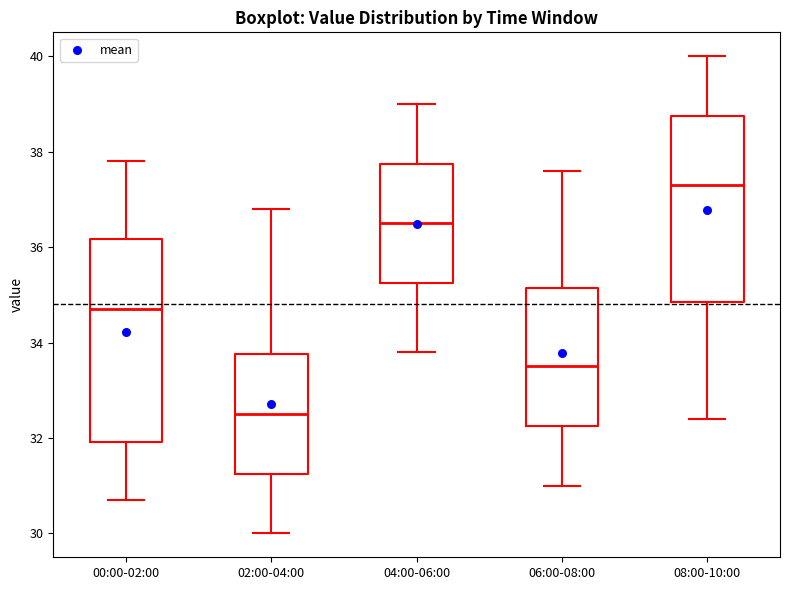

Where is the lower edge of the box for 00:00-02:00 on the y-axis? The values are not printed on the chart, so give them approximately, as read against the axis.

32.0